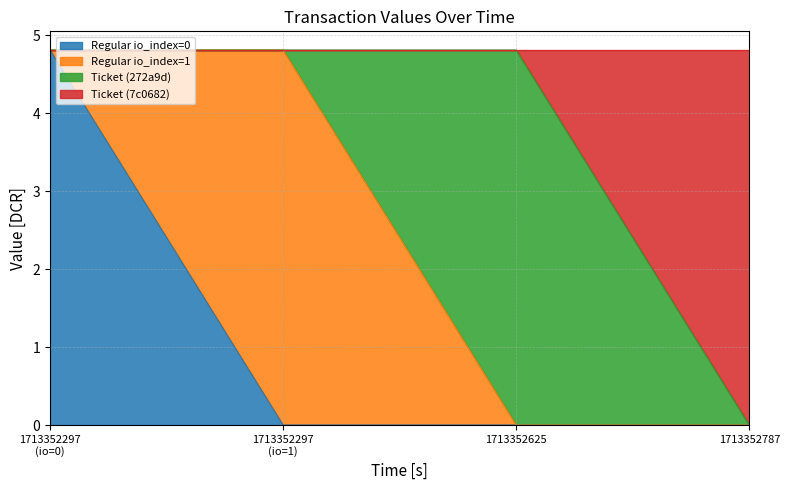

True or false: Regular io_index=0 has a value of 1.5 at 1713352787.

False